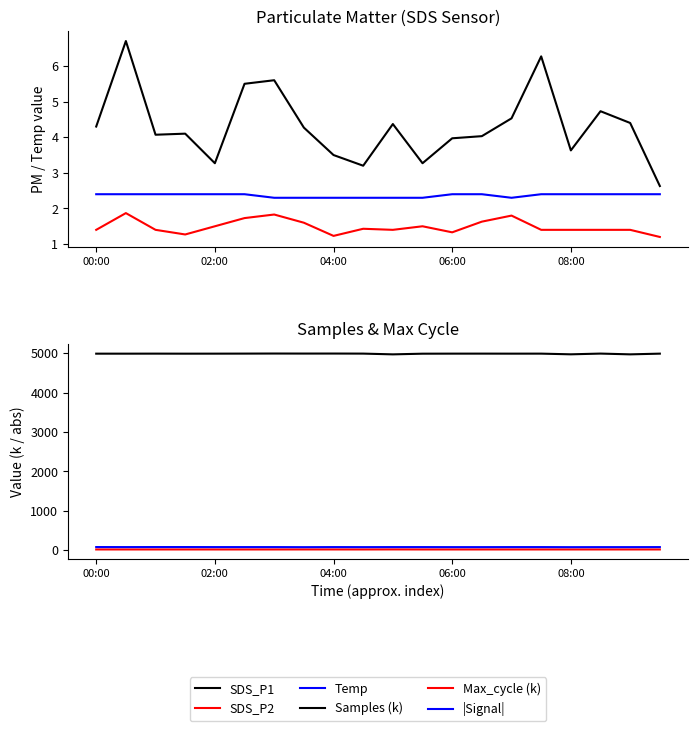

True or false: Temp and SDS_P2 intersect in this chart.

False